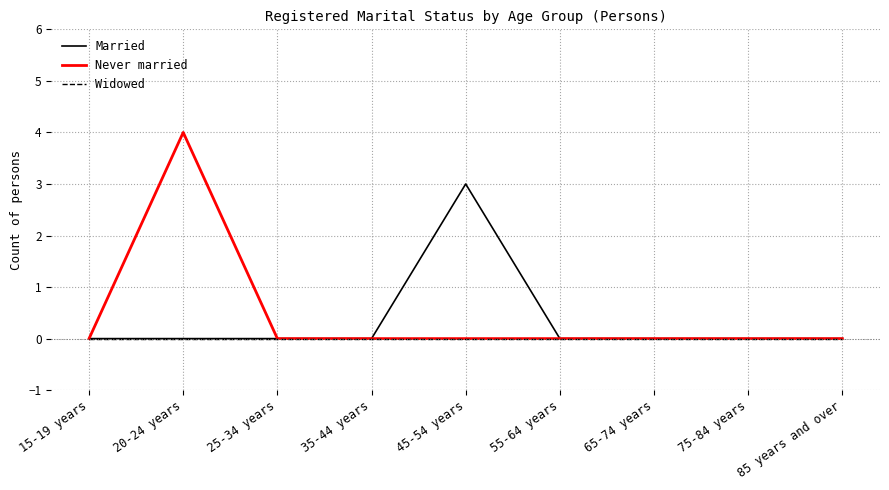

Between 45-54 years and 55-64 years, which series saw the biggest shift?

Married